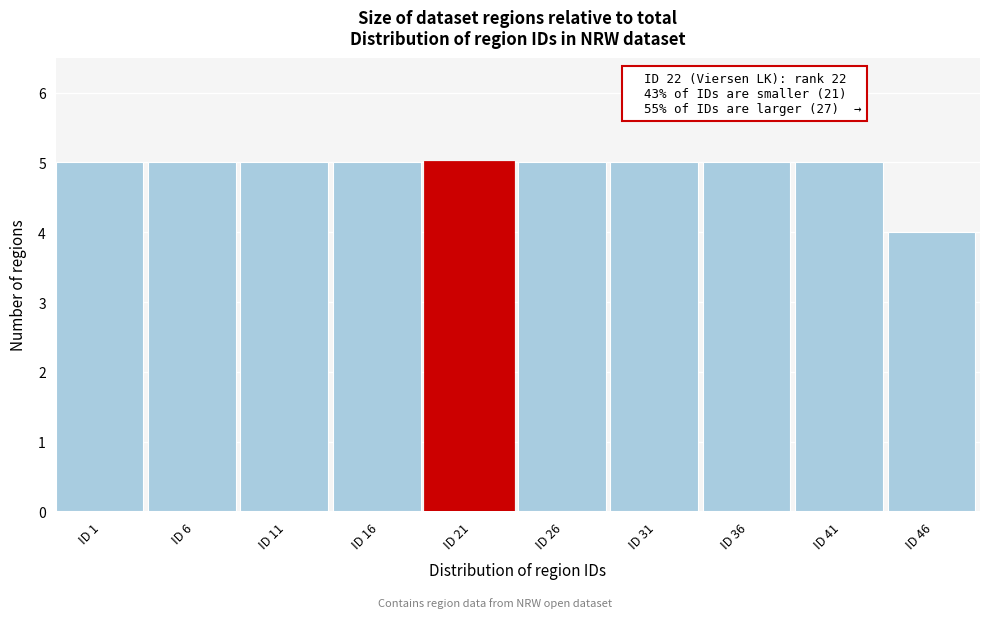

Reading right to left, transcribe all the data shown in this chart.

4	5	5	5	5	5	5	5	5	5